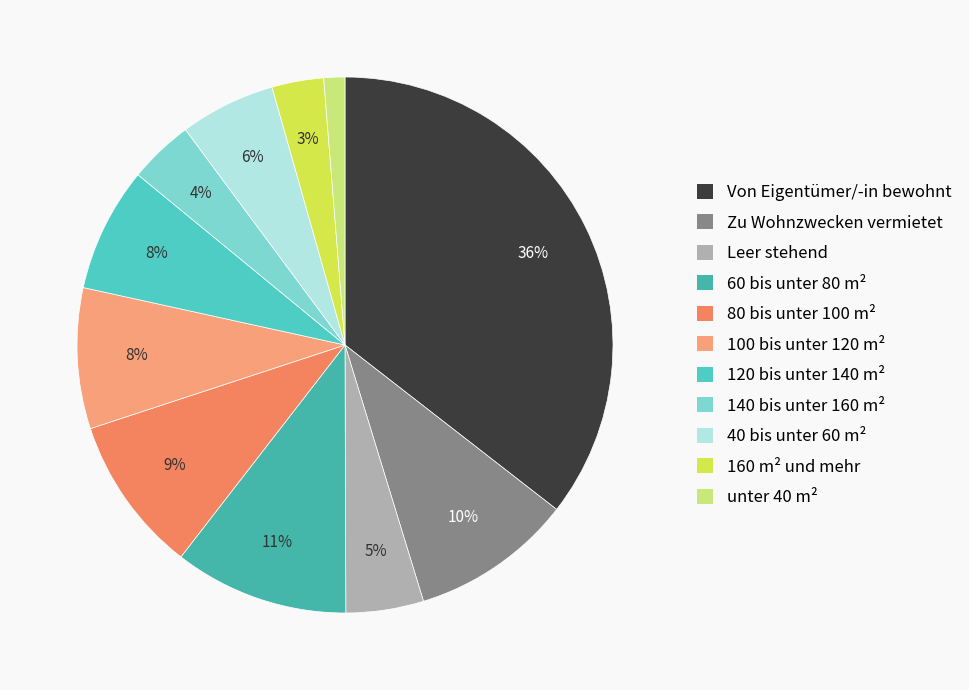

Is there a majority slice in this chart?

No